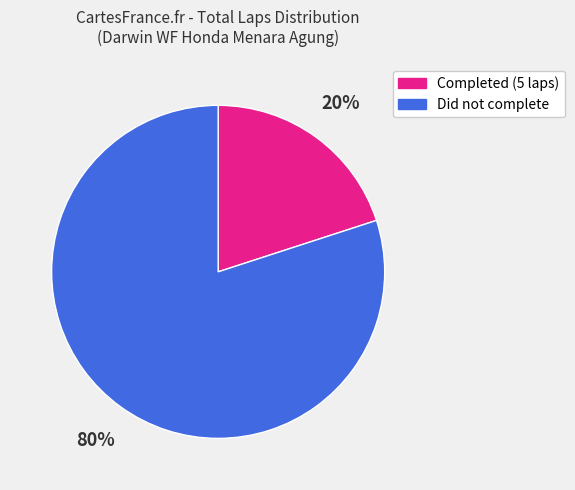

Is there any slice that represents more than half of the pie?

Yes